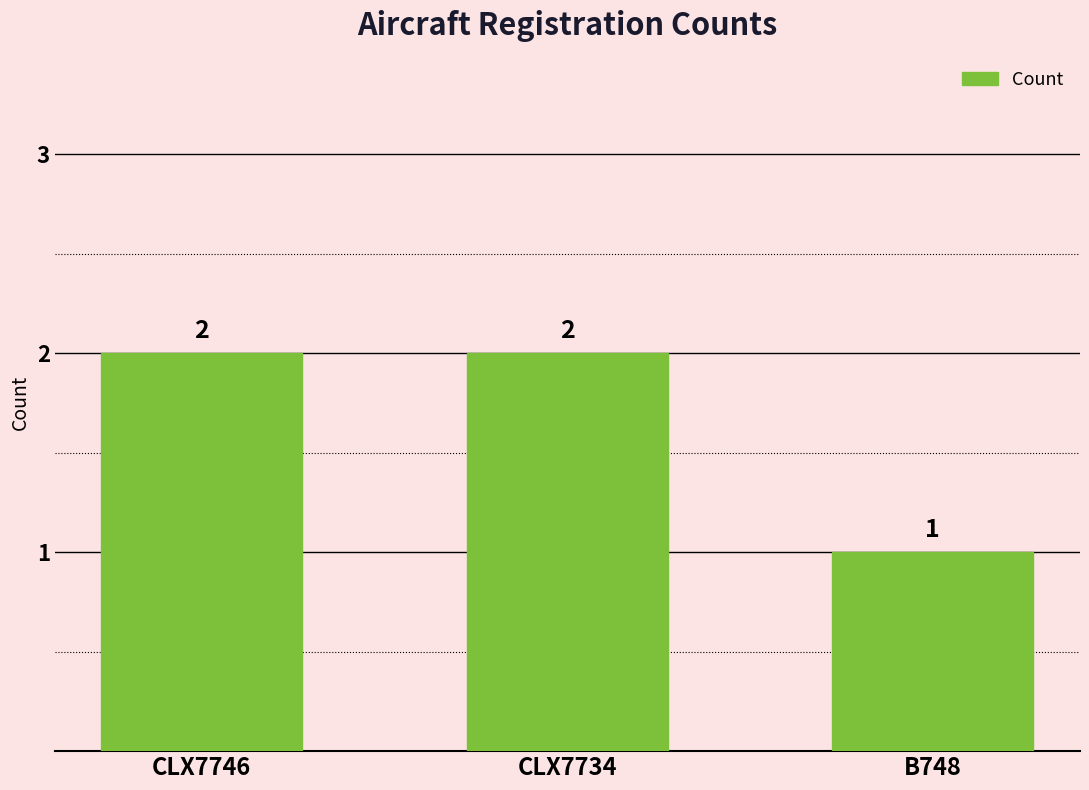

At which category does the chart reach its minimum across all series?

B748